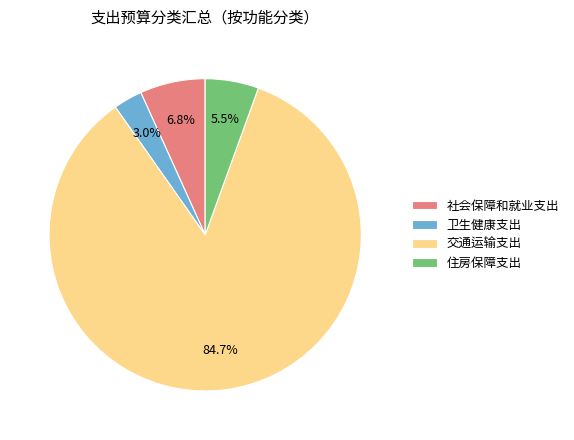

How many slices are in this pie chart?

4